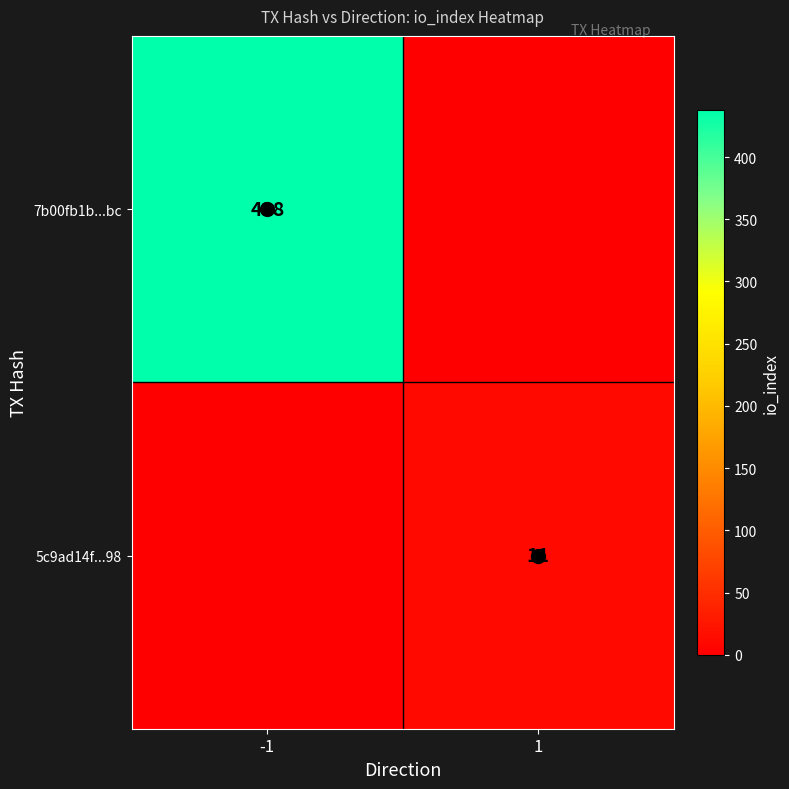

Which series has the largest total across all categories?

7b00fb1b...bc